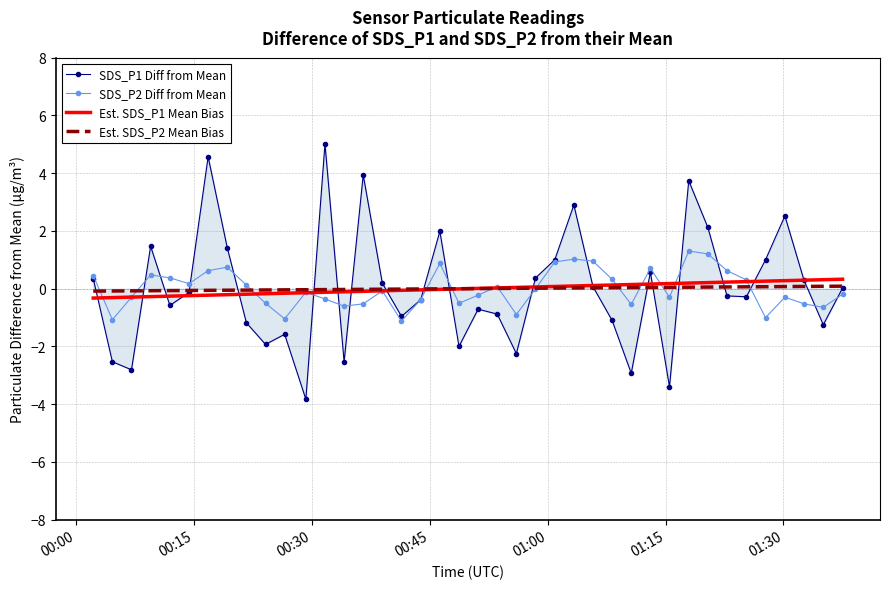

What is the greatest value displayed?

5.0